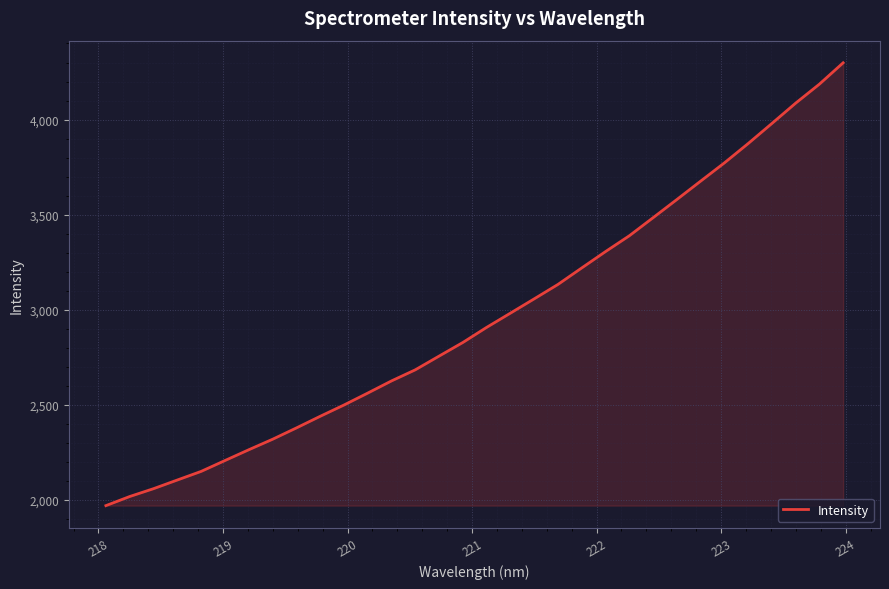

What is the minimum value shown in the chart?

1969.4